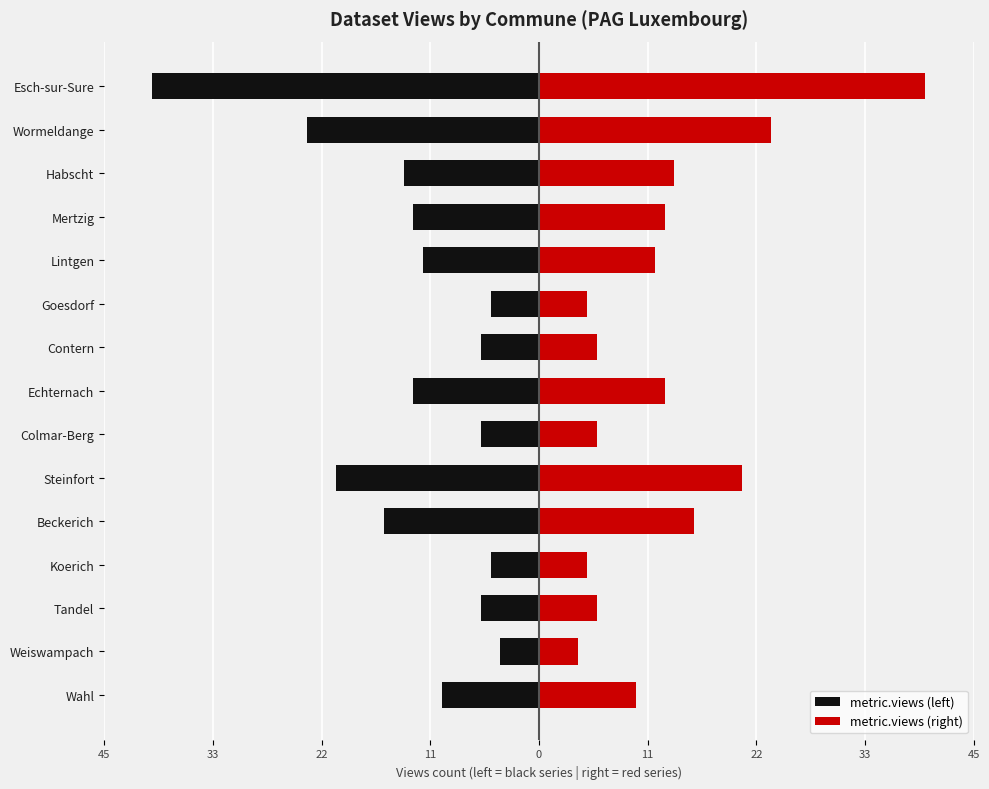

What is the difference between the highest and lowest values at Weiswampach?

8